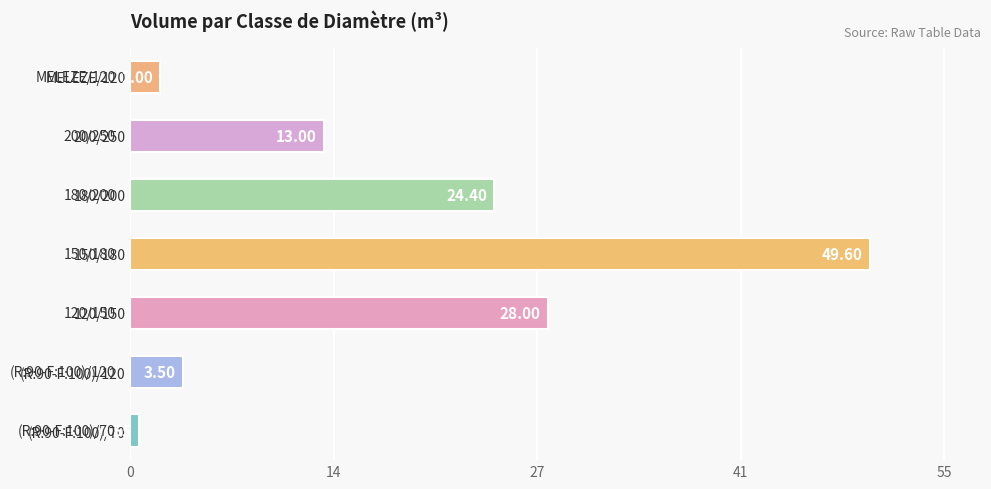

What is the difference between the second highest and second lowest values?

26.0